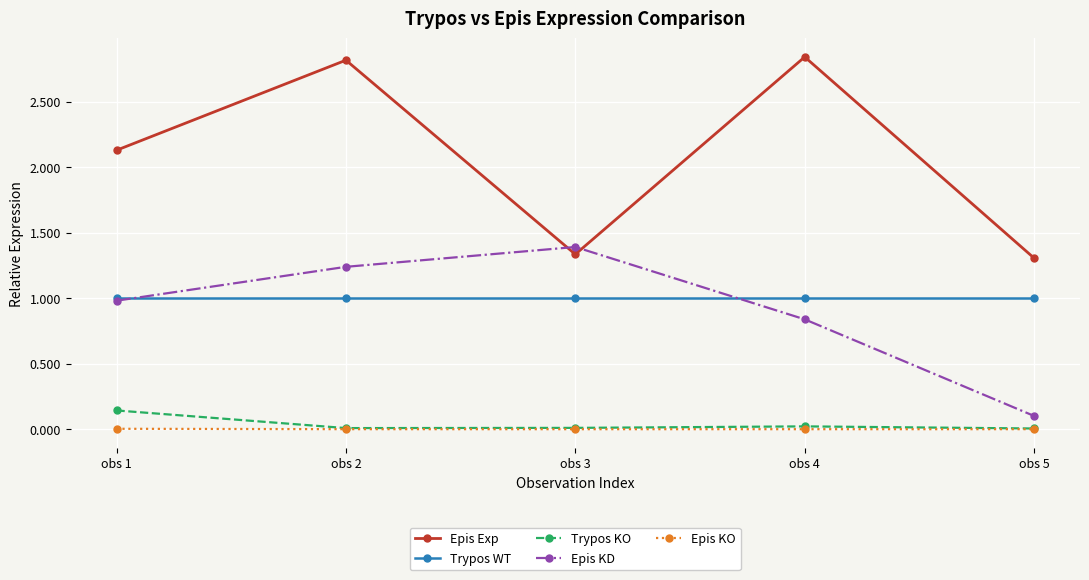

At how many categories does at least one series exceed 0?

5